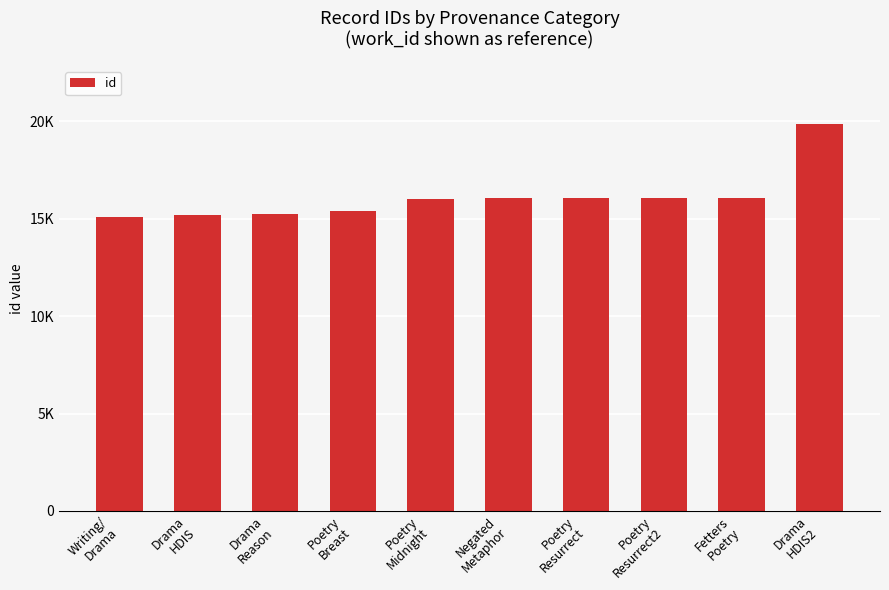

Reading right to left, what are all the values shown in this chart?

Drama
HDIS2=19873	Fetters
Poetry=16046	Poetry
Resurrect2=16045	Poetry
Resurrect=16044	Negated
Metaphor=16043	Poetry
Midnight=16042	Poetry
Breast=15378	Drama
Reason=15238	Drama
HDIS=15205	Writing/
Drama=15101